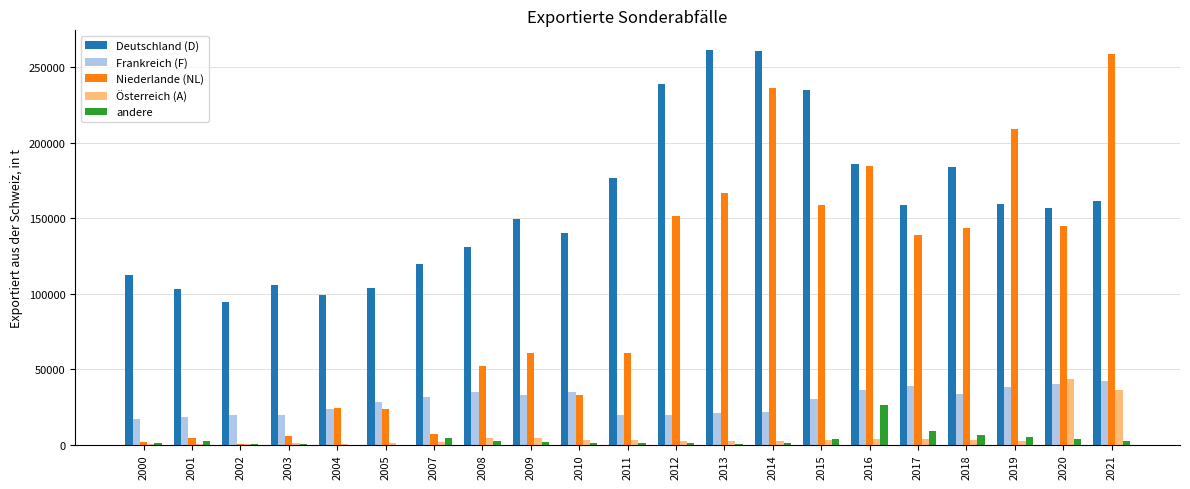

The Deutschland (D) series shows 29462 at 2008. True or false?

False